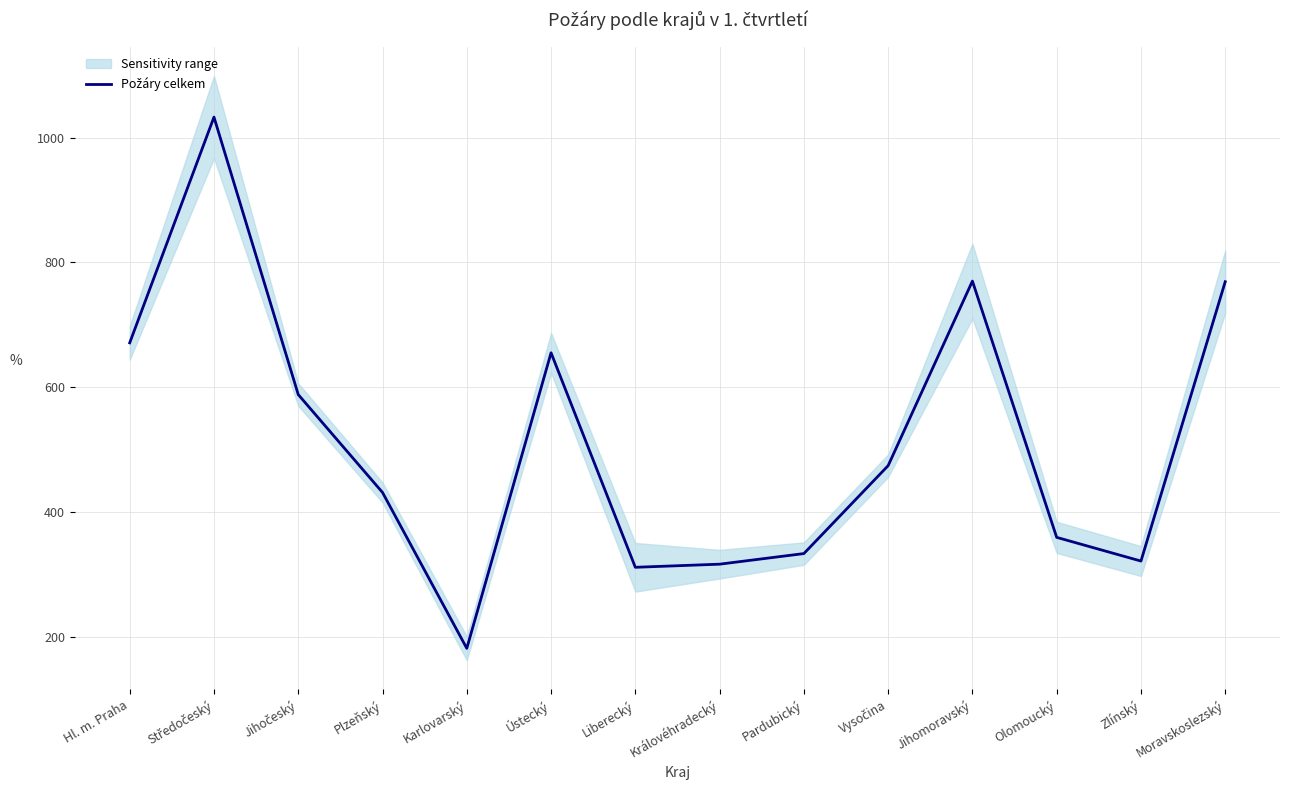

What position from the left is Karlovarský?

5